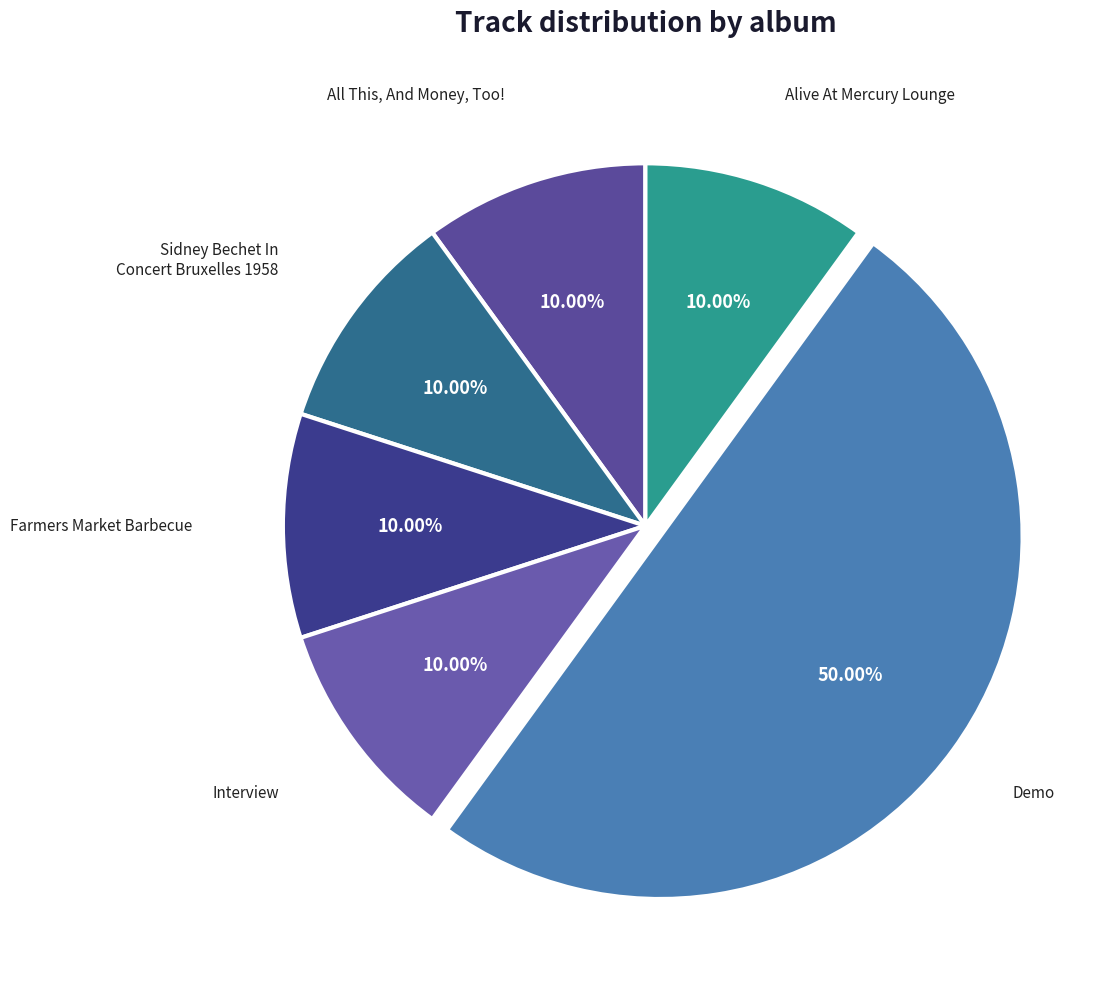

To the nearest percent, what percentage of the pie is Demo?

50%